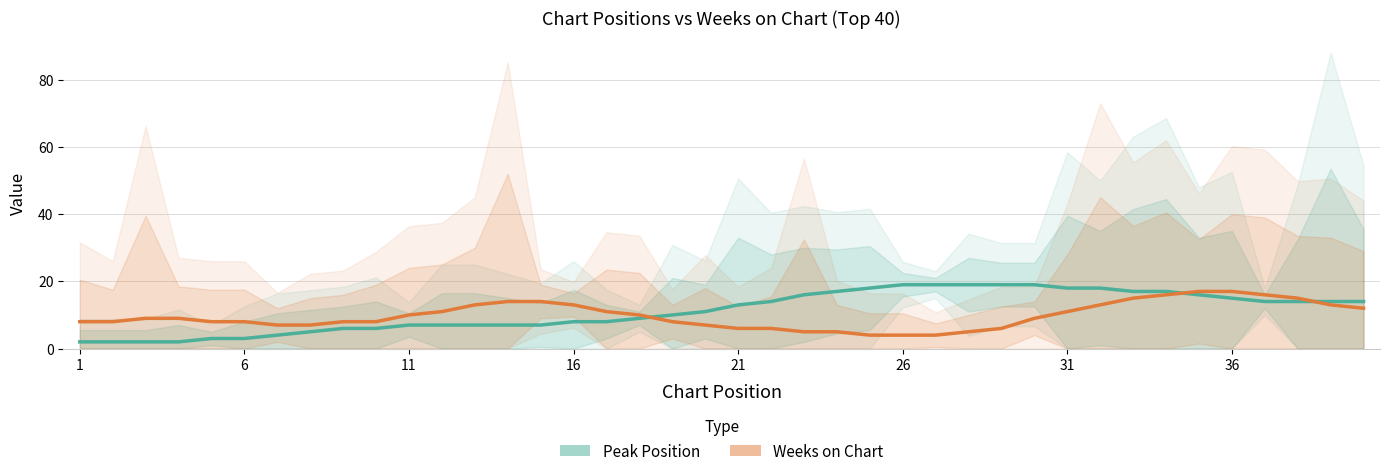

True or false: Weeks on Chart and Peak Position intersect in this chart.

True